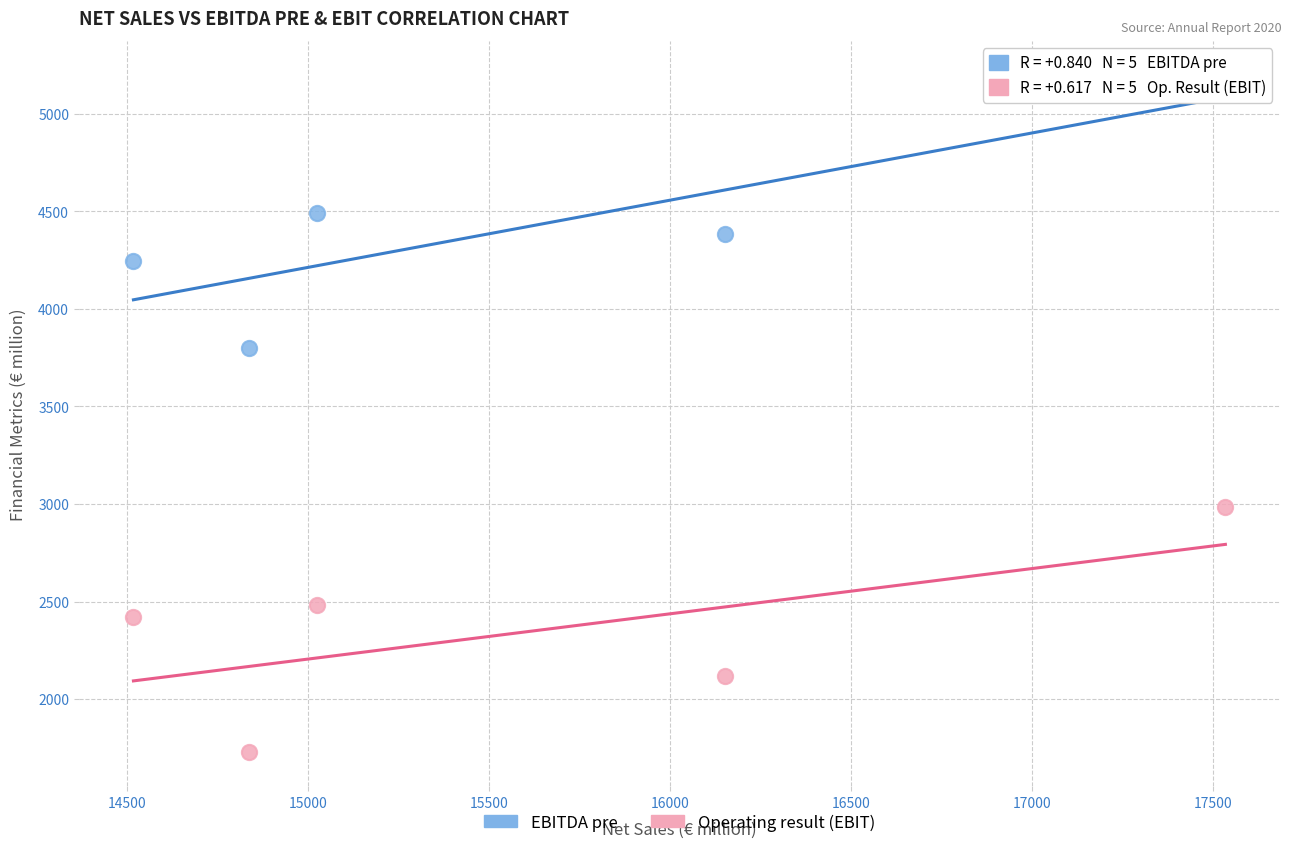

Which series has the widest spread of Y values?

EBITDA pre